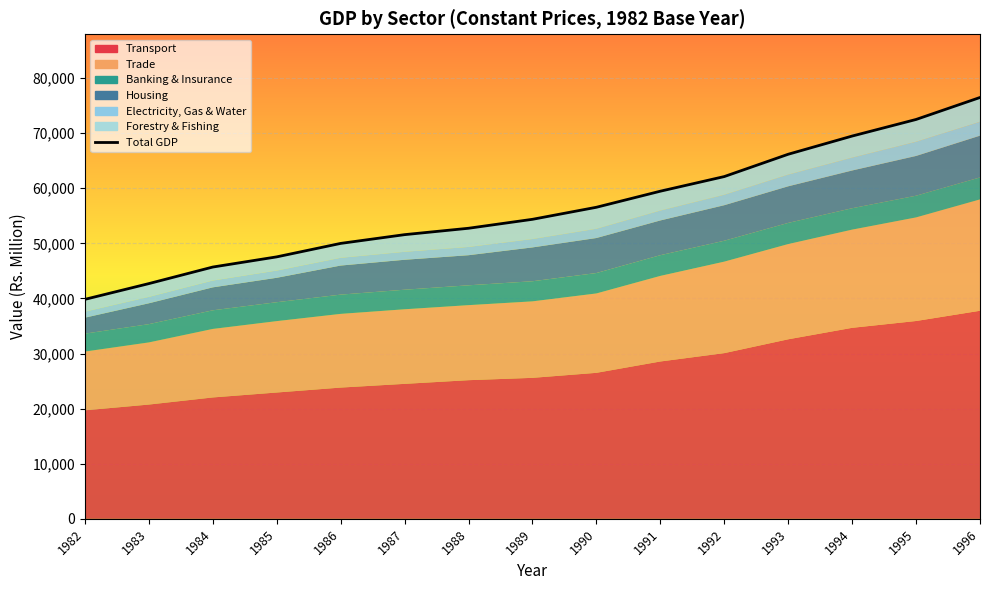

Where does the data first go above 54363?

1990